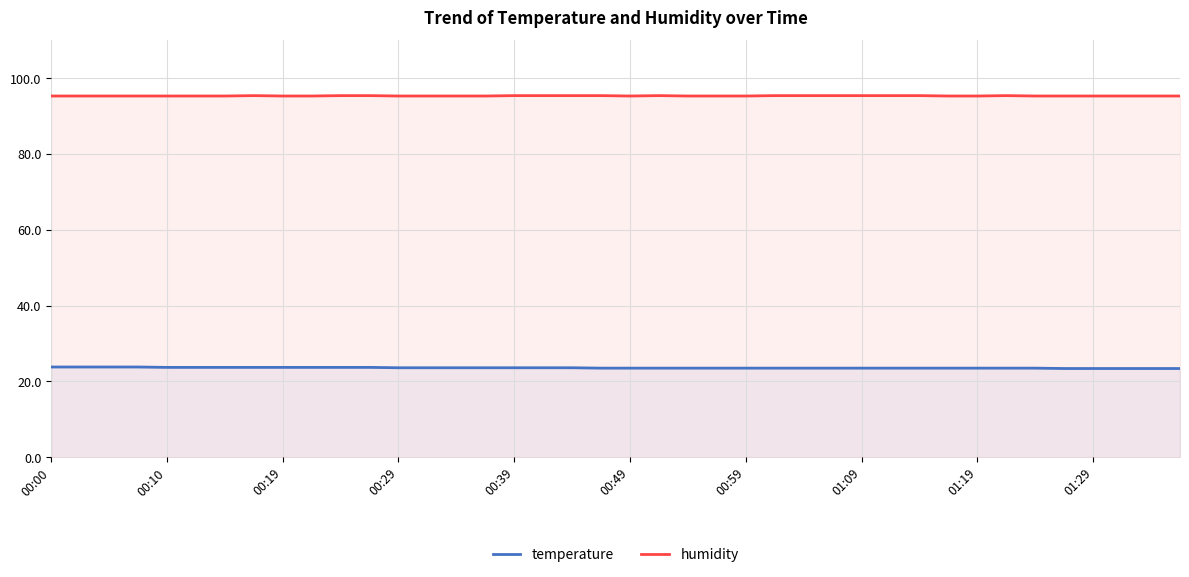

Between 15 and 27, which series saw the biggest shift?

humidity